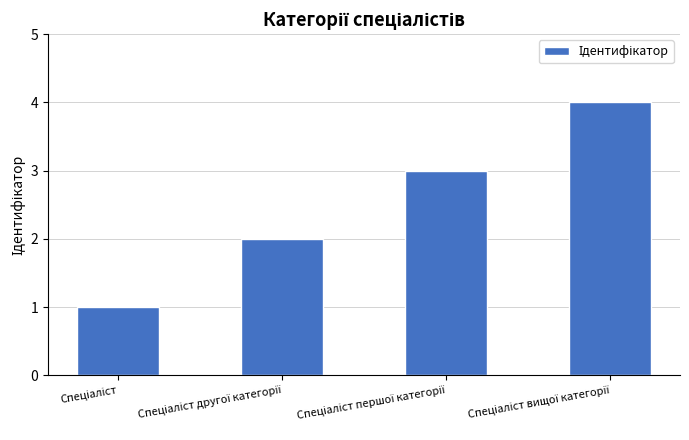

What is the difference between the maximum and minimum values?

3